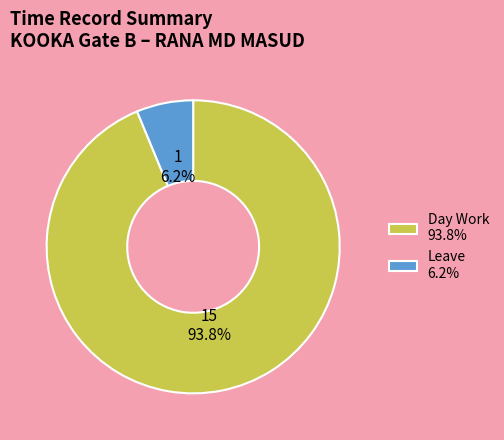

Which category accounts for the majority?

Day Work 93.8%